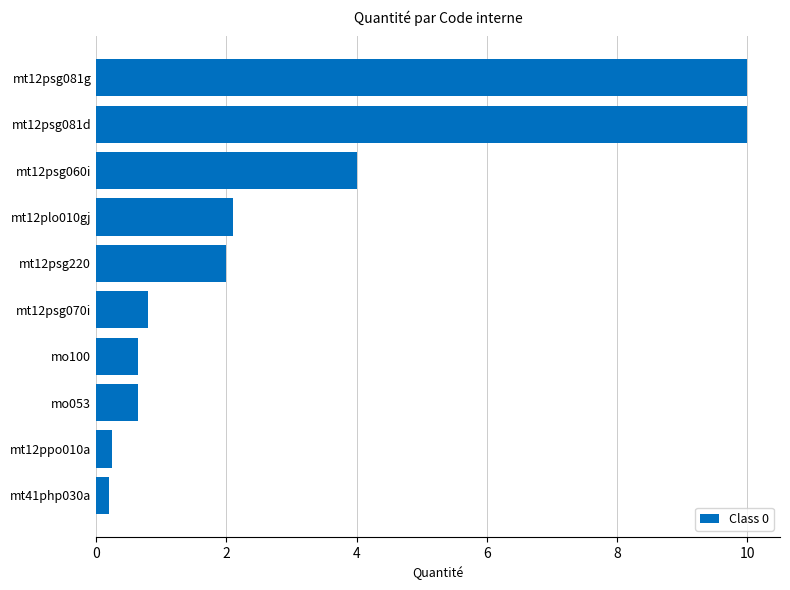

At which label is the value closest to 5?

mt12psg060i